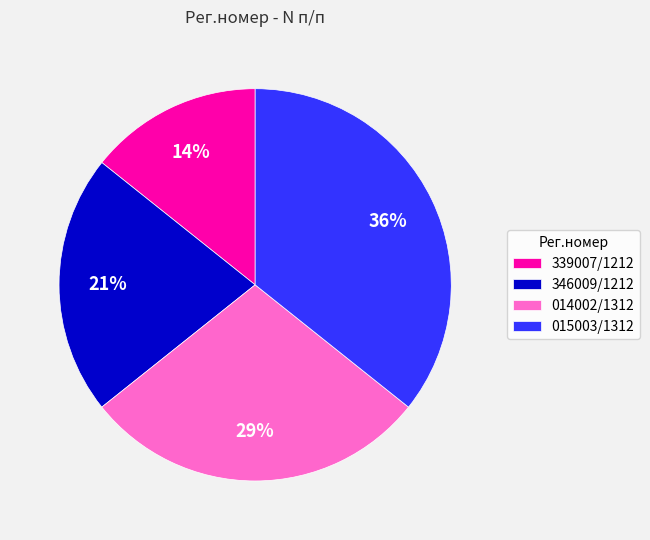

Rank the categories by value from lowest to highest.

339007/1212, 346009/1212, 014002/1312, 015003/1312